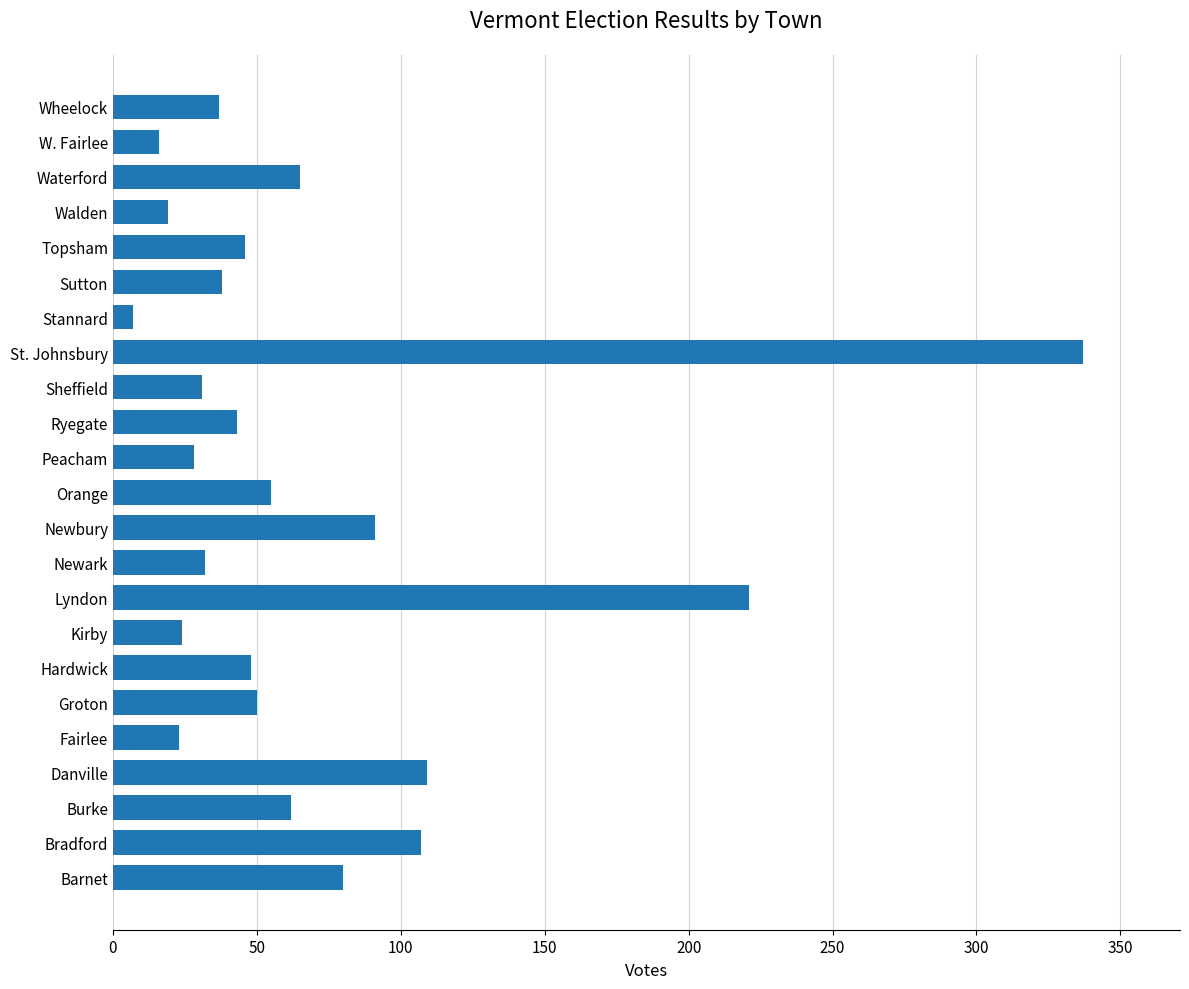

What is the difference between the maximum and second lowest values?

321